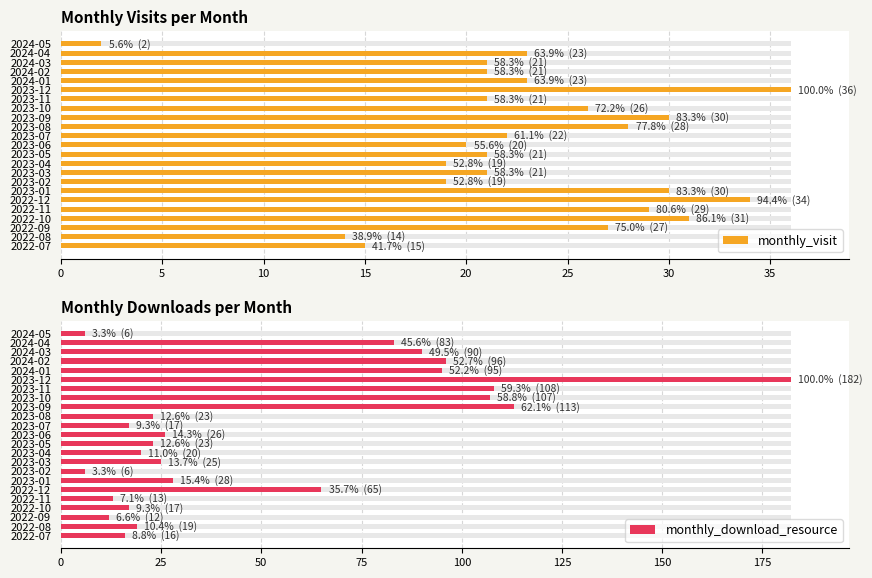

What is the value of the monthly_visit bar at the 21st from the left?

29